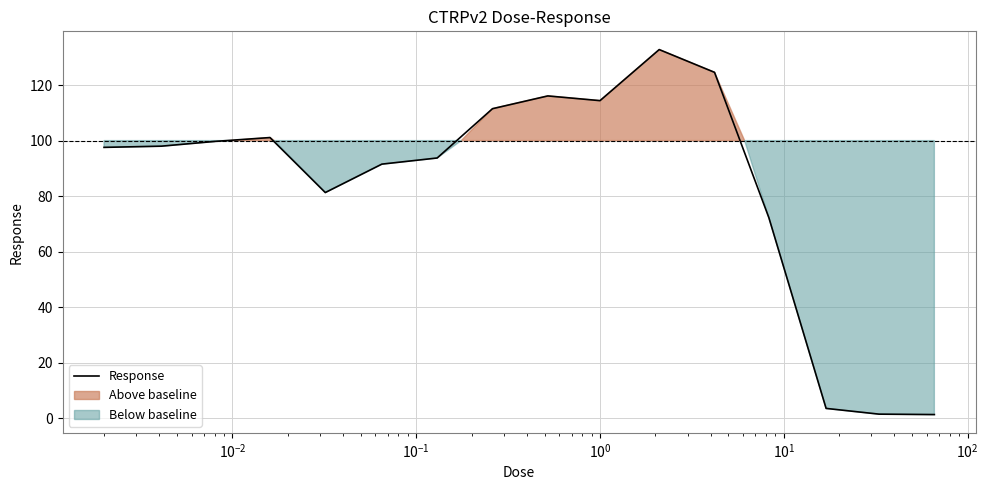

Is it true that the value at 10 is 34.8?

False